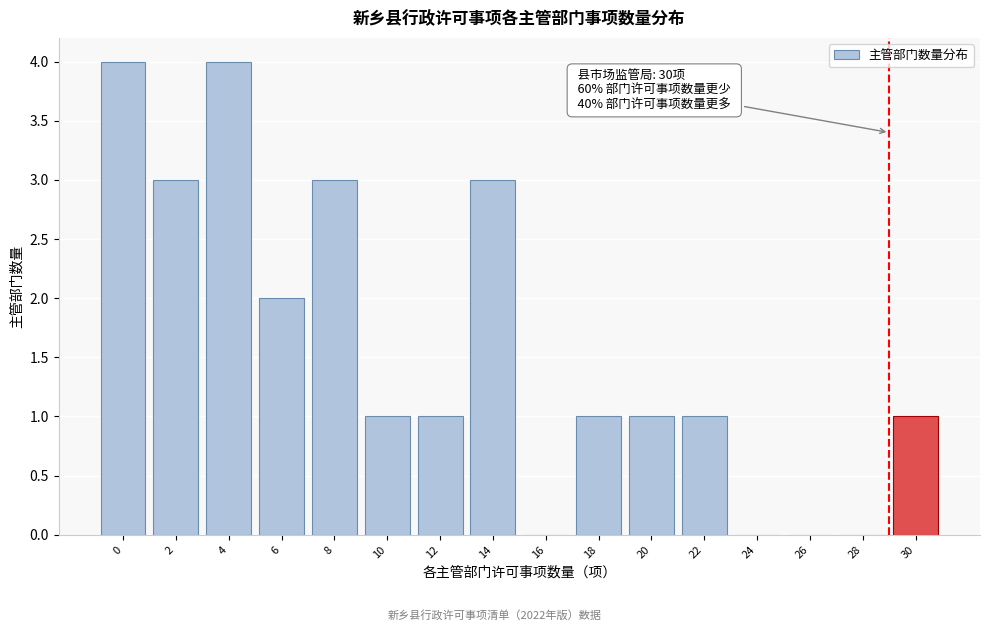

Reading right to left, what are all the values shown in this chart?

30=1	28=0	26=0	24=0	22=1	20=1	18=1	16=0	14=3	12=1	10=1	8=3	6=2	4=4	2=3	0=4